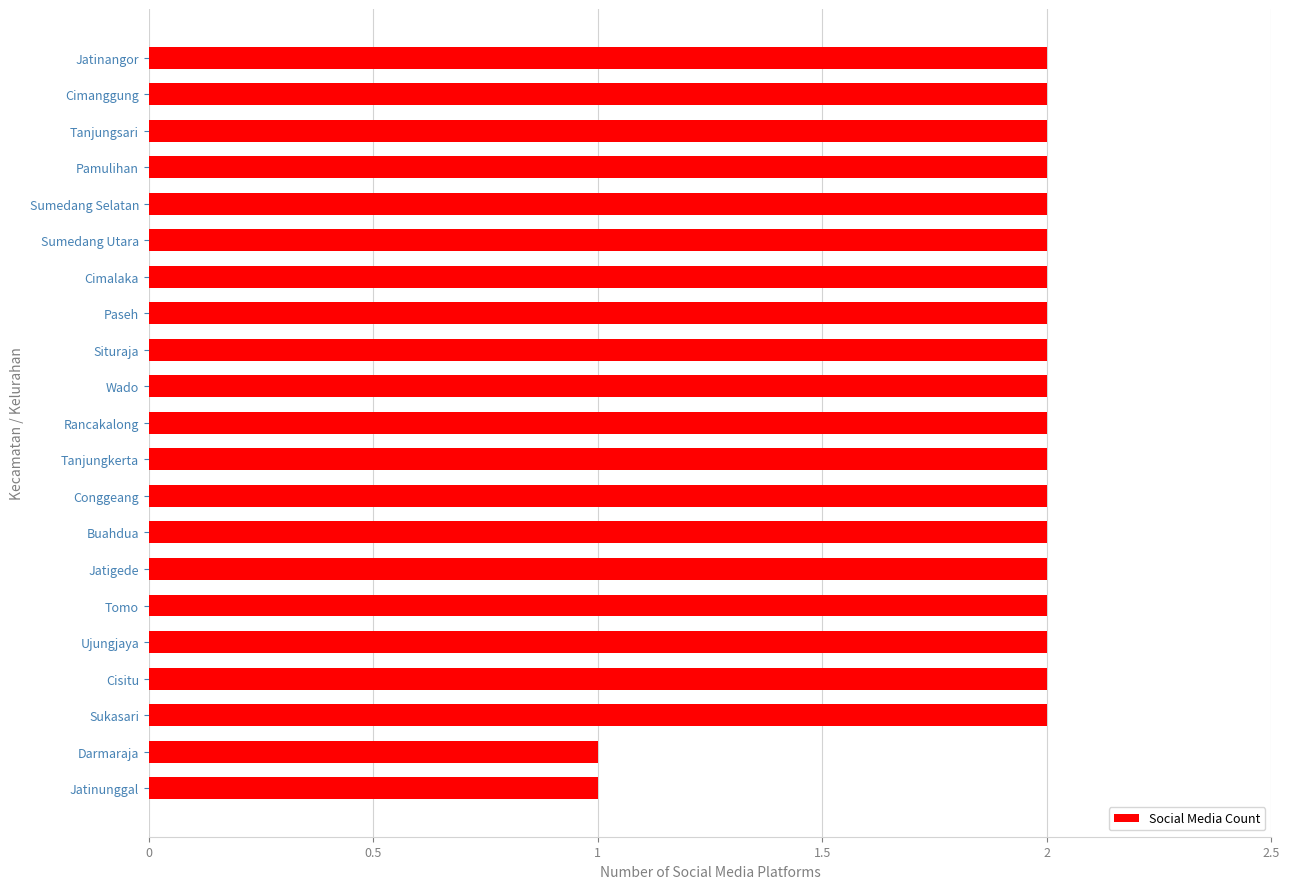

Reading bottom to top, list all the values displayed in this chart.

1	1	2	2	2	2	2	2	2	2	2	2	2	2	2	2	2	2	2	2	2